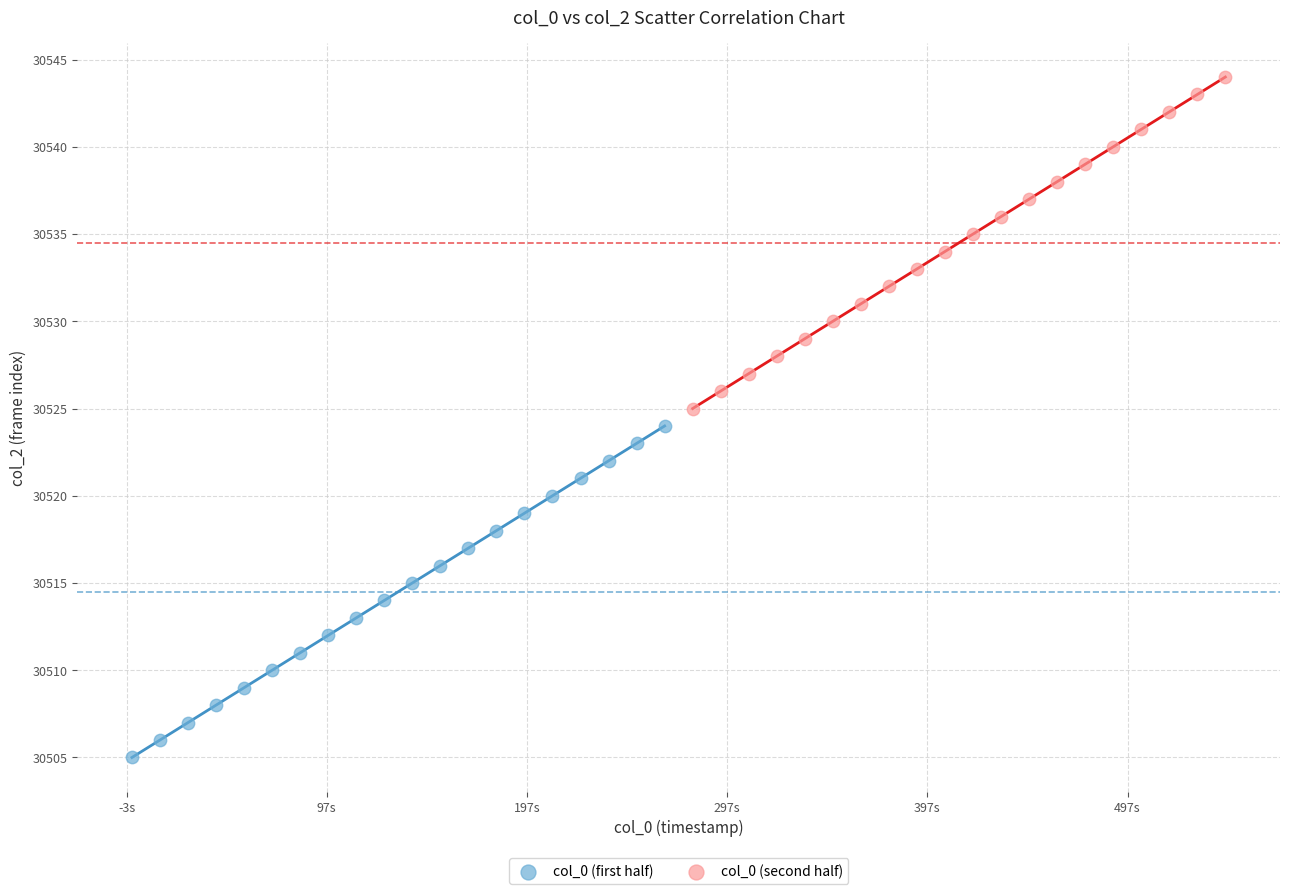

Which series contains the lowest Y value?

col_0 (first half)